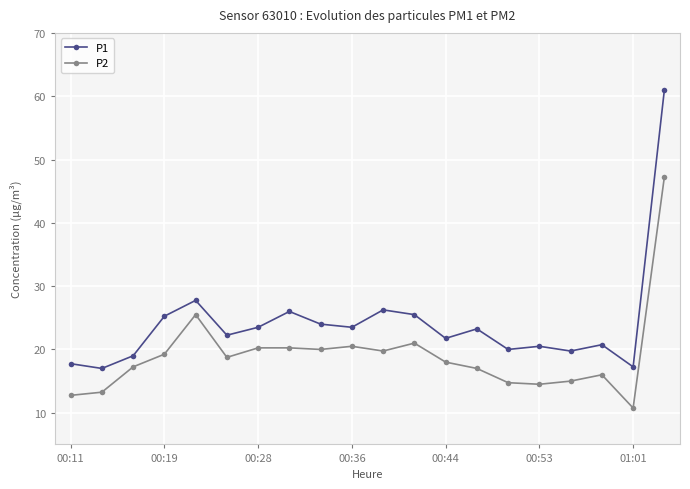

What is the sum of all P1 values?

482.0